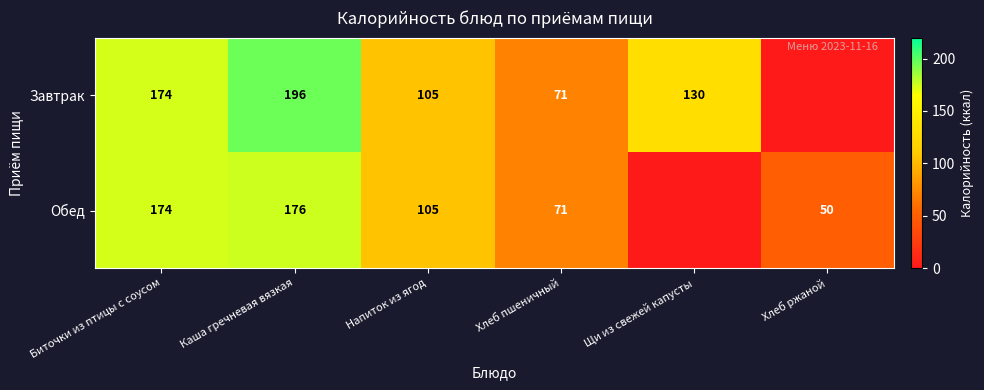

What is the difference between the Завтрак values at Хлеб пшеничный and Щи из свежей капусты?

59